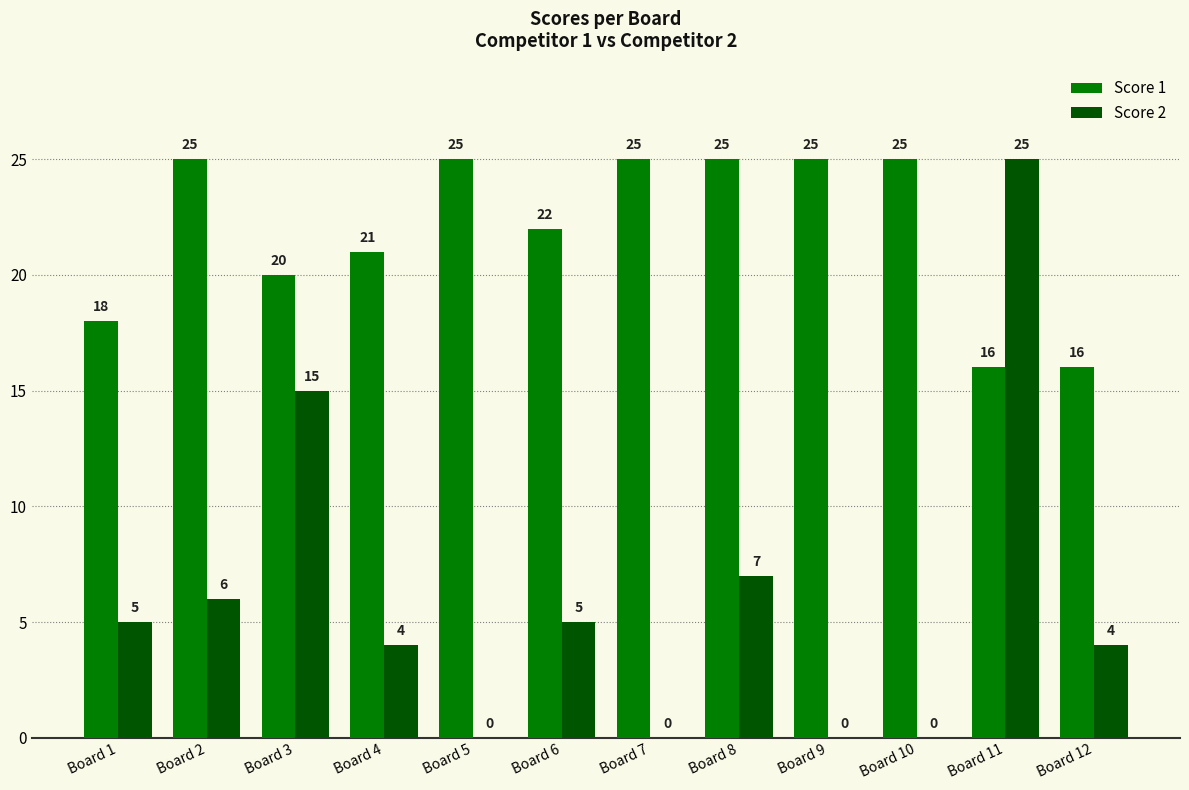

Is it true that Score 2 equals 6 at Board 2?

True